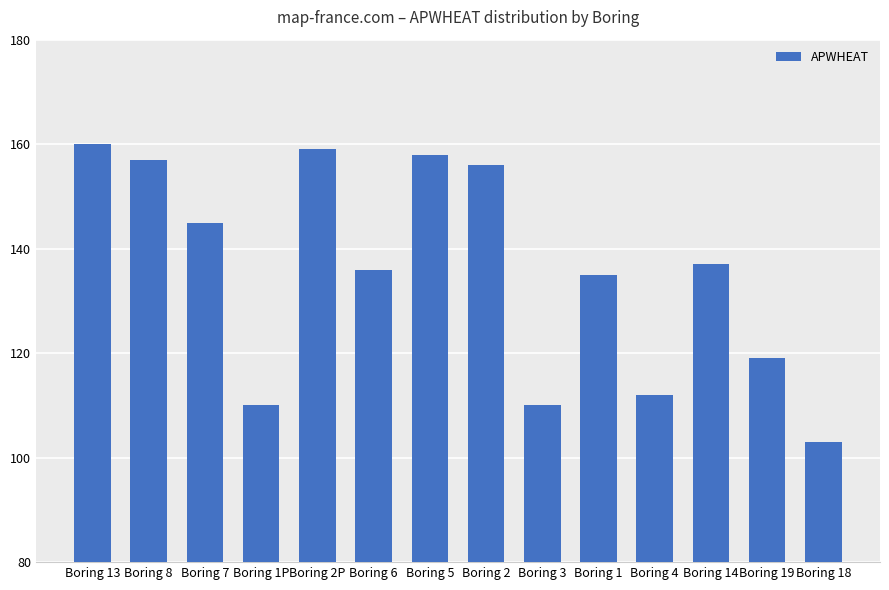

What is the ratio of the value at Boring 1 to the value at Boring 2P?

0.8